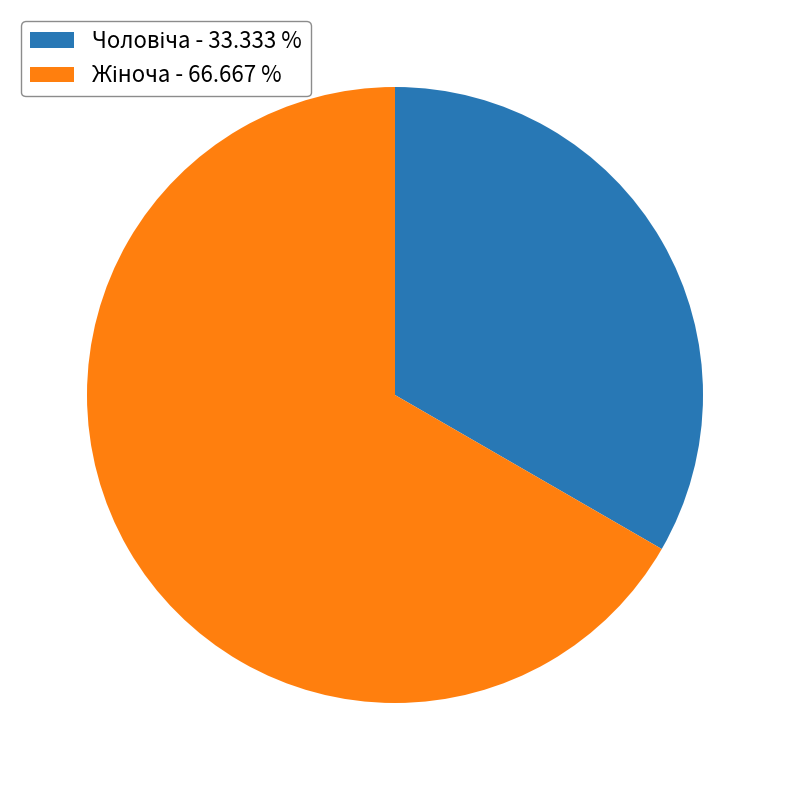

How many slices are in this pie chart?

2